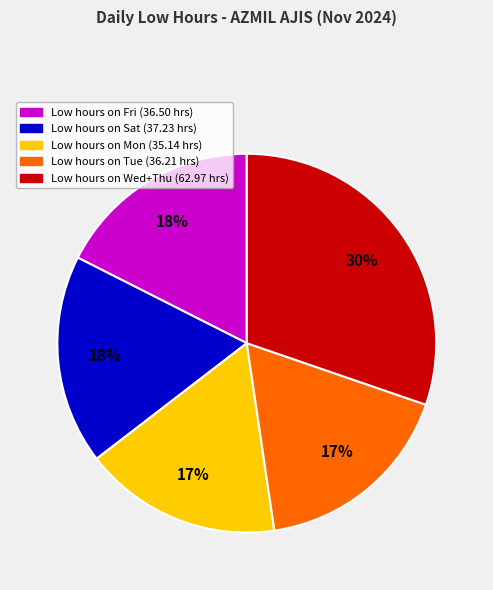

Does any single category account for the majority?

No